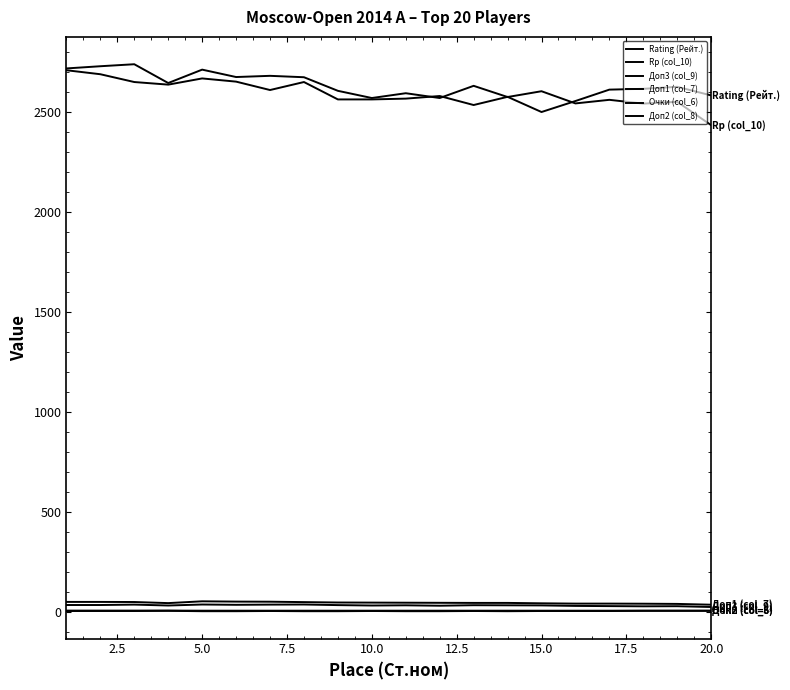

How many interior local valleys does the Rp (col_10) series have?

7